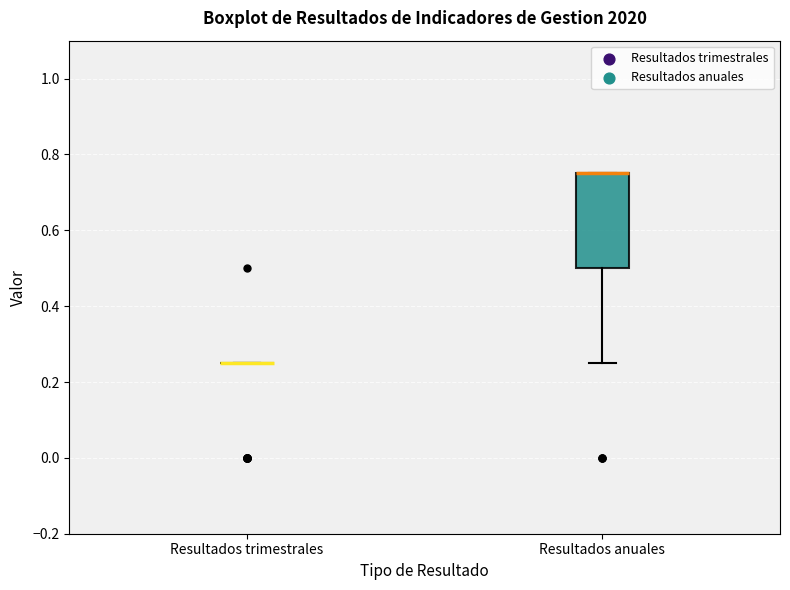

Reading left to right, transcribe this box plot: for each box, give where its median line is, the range the box spans, and where its two whiskers end, as read against the y-axis. The values are not printed on the chart, so give them approximately, as read against the axis.

Resultados trimestrales: box collapsed to a line at 0.26, whiskers 0.26 to 0.26
Resultados anuales: median 0.76 (drawn on the box's upper edge), box 0.50 to 0.76, whiskers 0.26 to 0.76